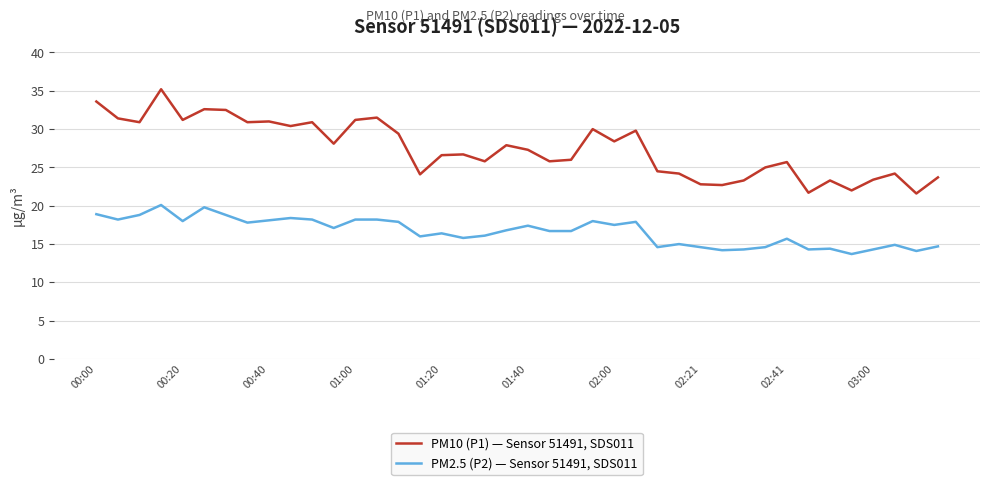

Which series has the largest total across all categories?

PM10 (P1) — Sensor 51491, SDS011